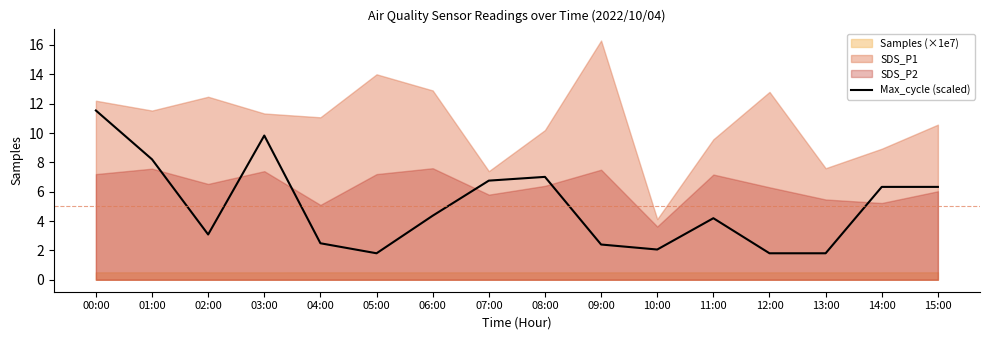

True or false: the data shows 1.6 at 09:00.

False